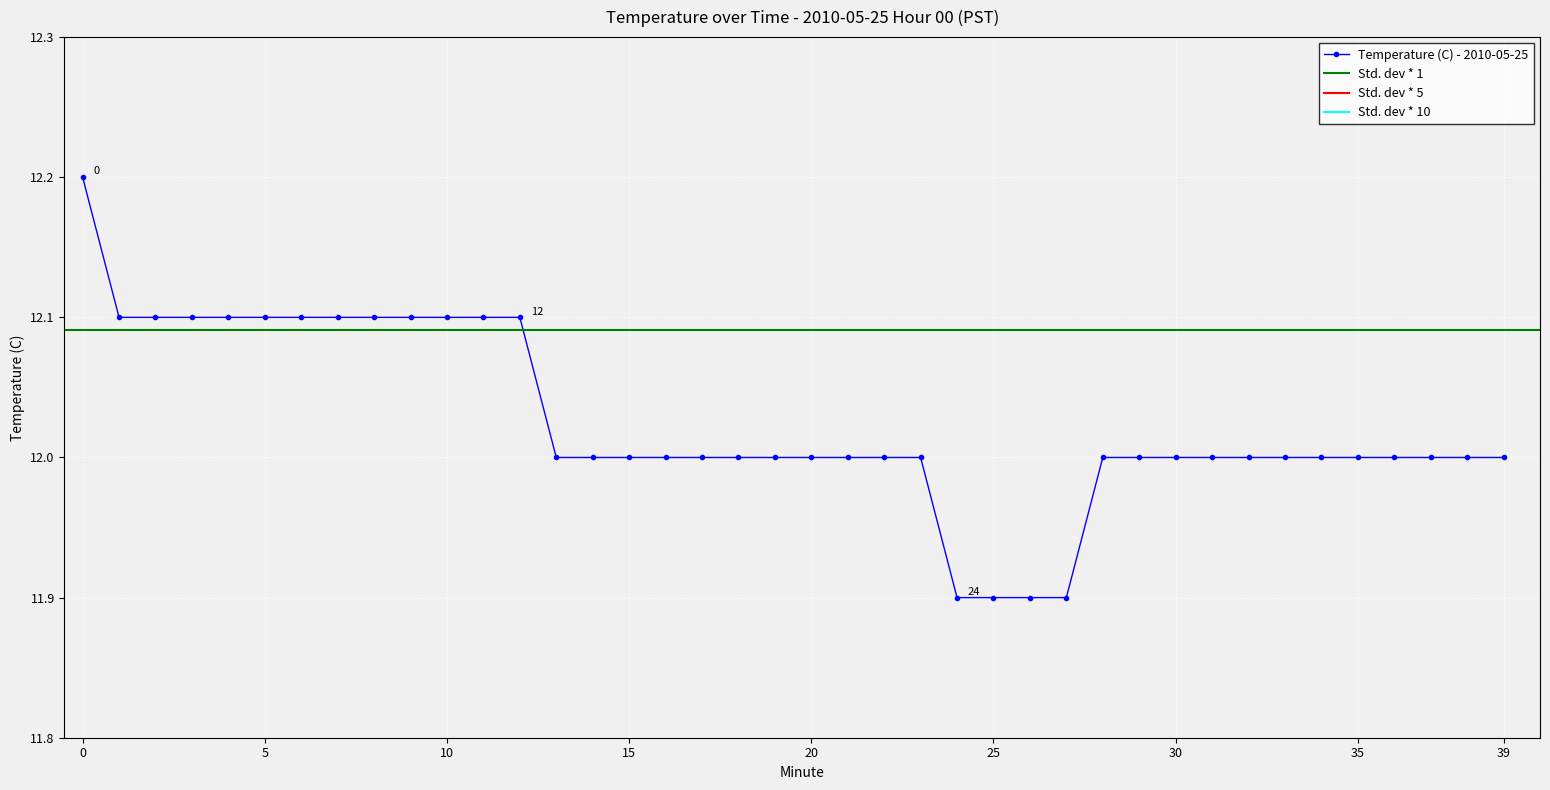

List the labels in order of value, smallest first.

24, 25, 26, 27, 13, 14, 15, 16, 17, 18, 19, 20, 21, 22, 23, 28, 29, 30, 31, 32, 33, 34, 35, 36, 37, 38, 39, 1, 2, 3, 4, 5, 6, 7, 8, 9, 10, 11, 12, 0